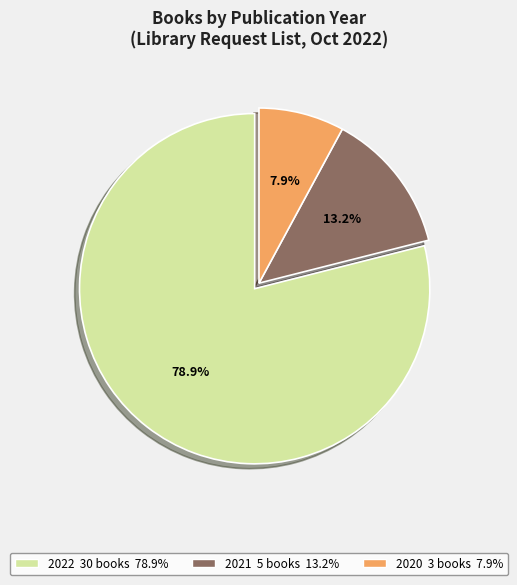

Approximately how many times larger is the value at 2022 compared to 2020?

10.0